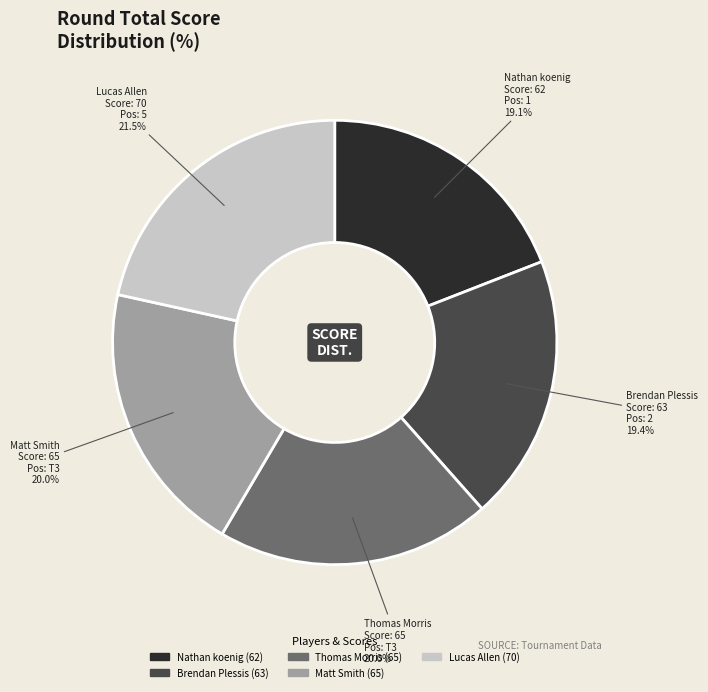

What percentage is the Matt Smith slice, to the nearest percent?

20%